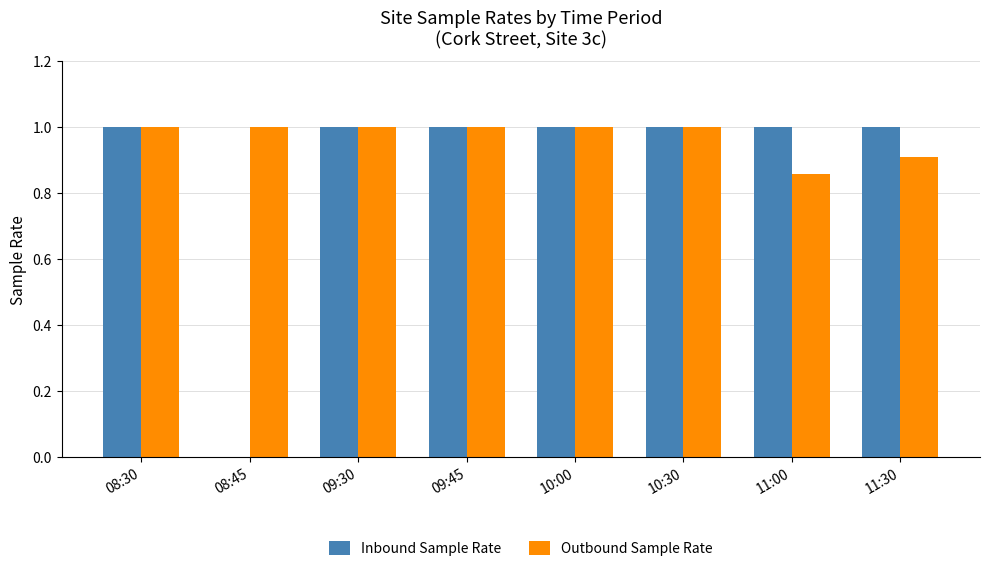

Is it true that Inbound Sample Rate equals 1.0 at 11:00?

True